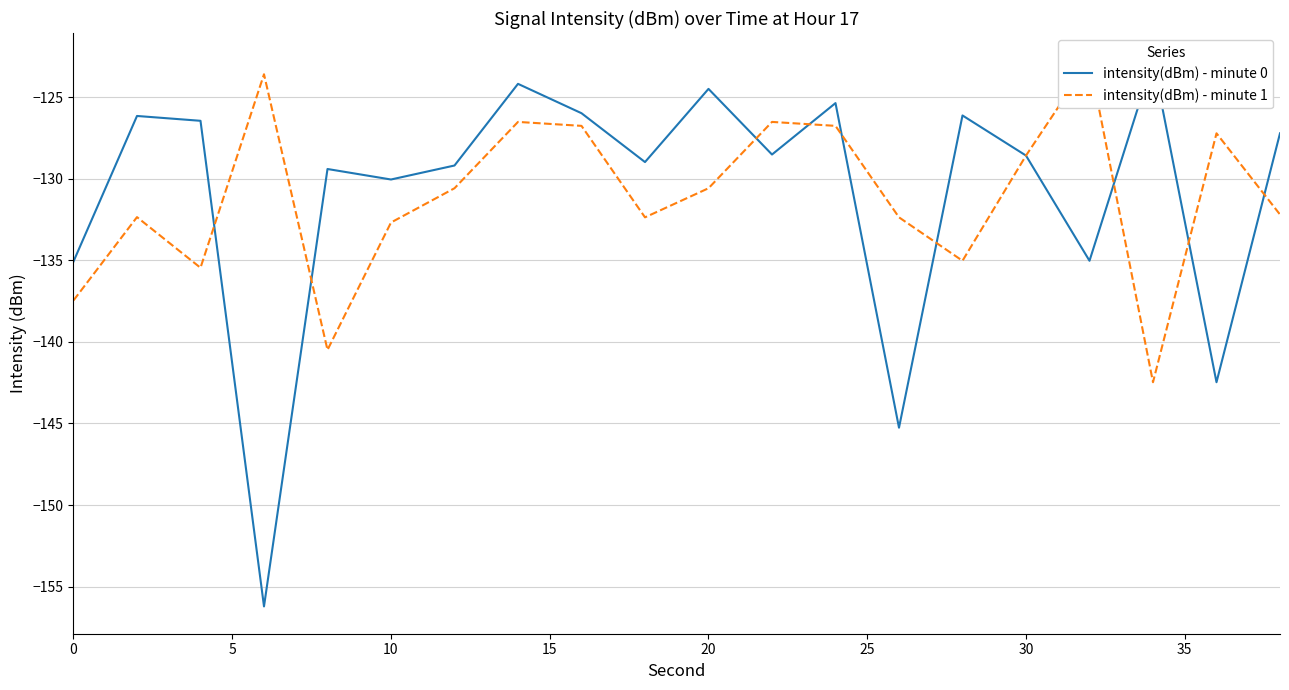

Reading left to right, extract all data points from this chart.

intensity(dBm) - minute 0: -135.1	-126.2	-126.5	-156.2	-129.4	-130.1	-129.2	-124.2	-126.0	-129.0	-124.5	-128.5	-125.4	-145.3	-126.1	-128.6	-135.0	-122.8	-142.5	-127.2
intensity(dBm) - minute 1: -137.5	-132.4	-135.5	-123.6	-140.5	-132.7	-130.6	-126.5	-126.8	-132.4	-130.6	-126.5	-126.8	-132.4	-135.0	-128.6	-122.8	-142.5	-127.2	-132.2